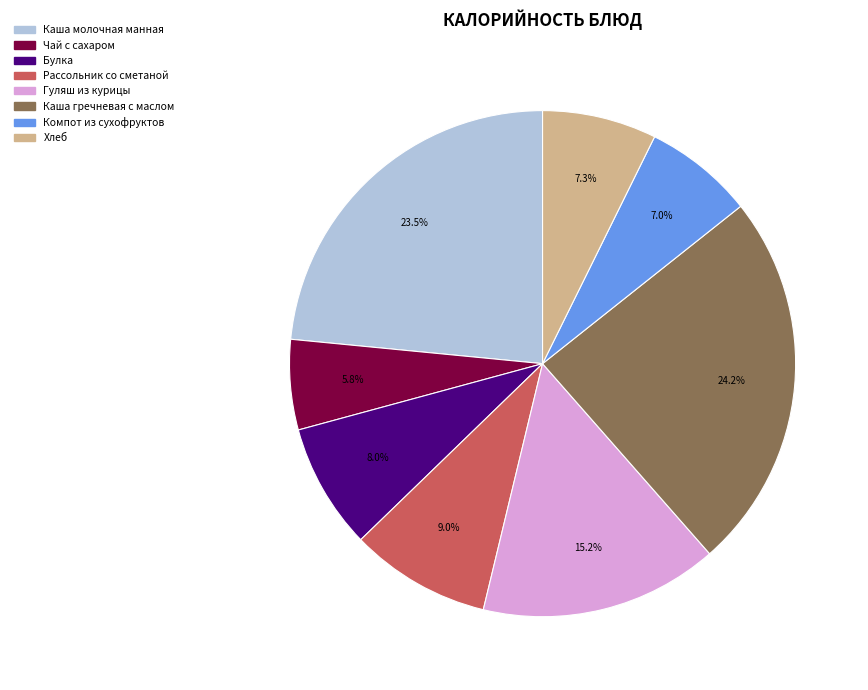

True or false: Хлеб accounts for 7% of the total.

True